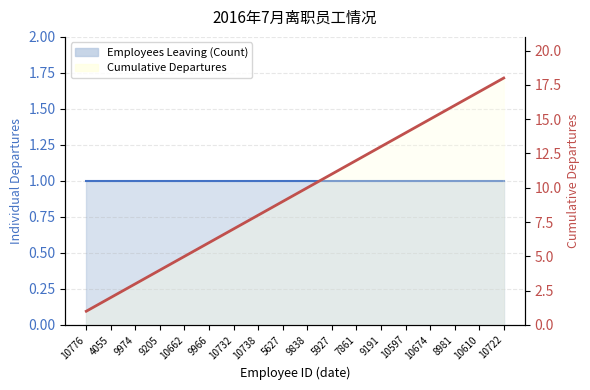

Rank the categories by value from highest to lowest.

10722, 10610, 8981, 10674, 10597, 9191, 7861, 5927, 9838, 5627, 10738, 10732, 9966, 10662, 9205, 9974, 4055, 10776